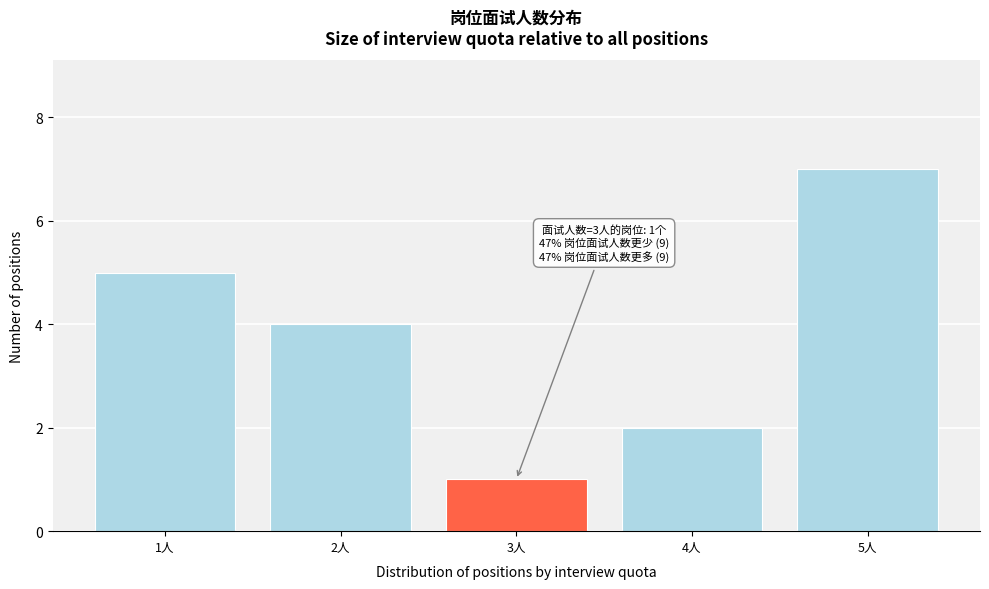

Over which range of the x-axis is the bar tallest?

4.5 to 5.5